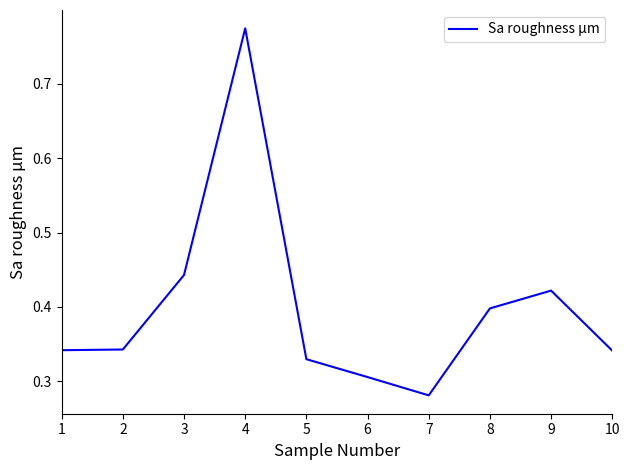

True or false: the data shows 0.1 at 1.

False